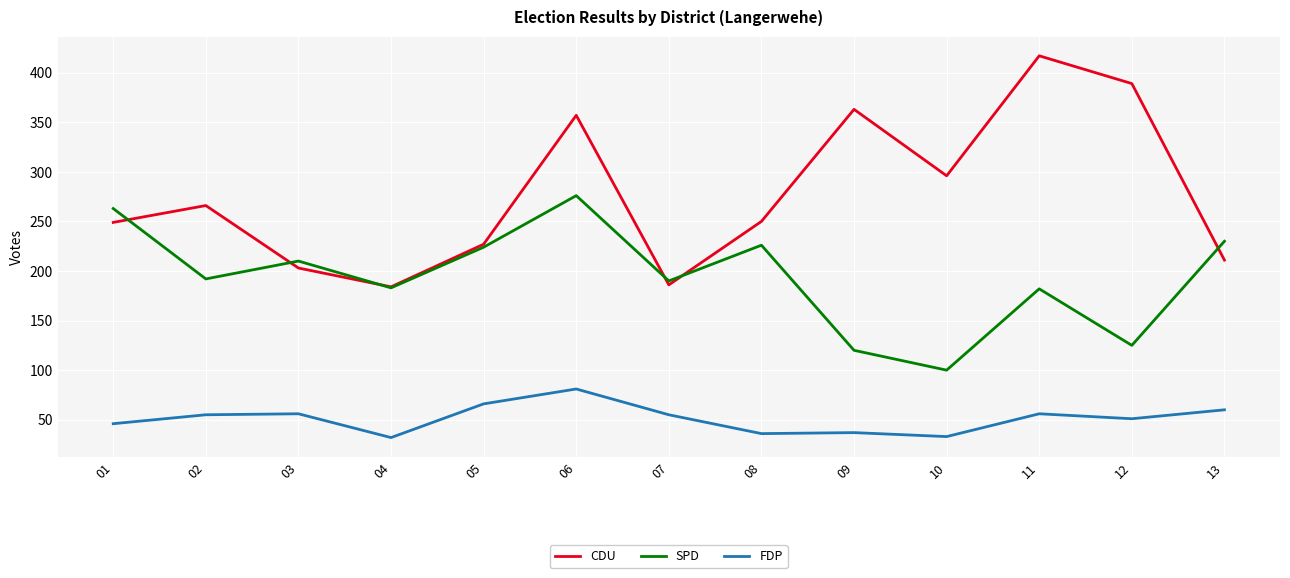

True or false: FDP and CDU cross at least once.

False